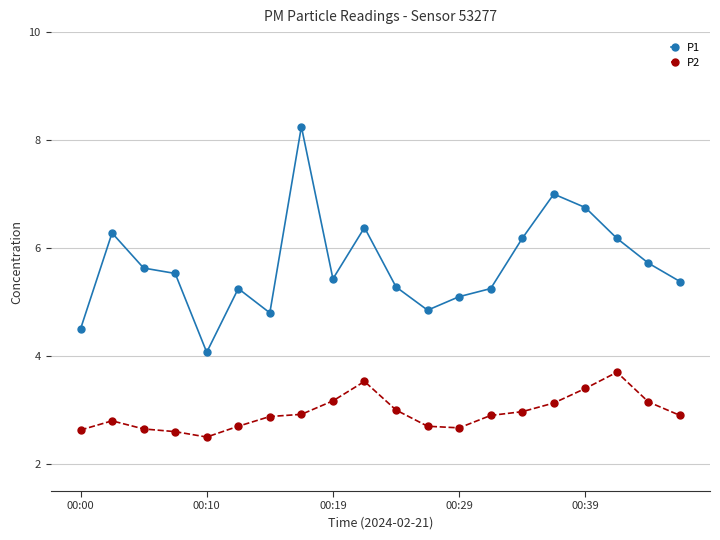

What is the value of the P2 point at the 10th from the left?

3.5